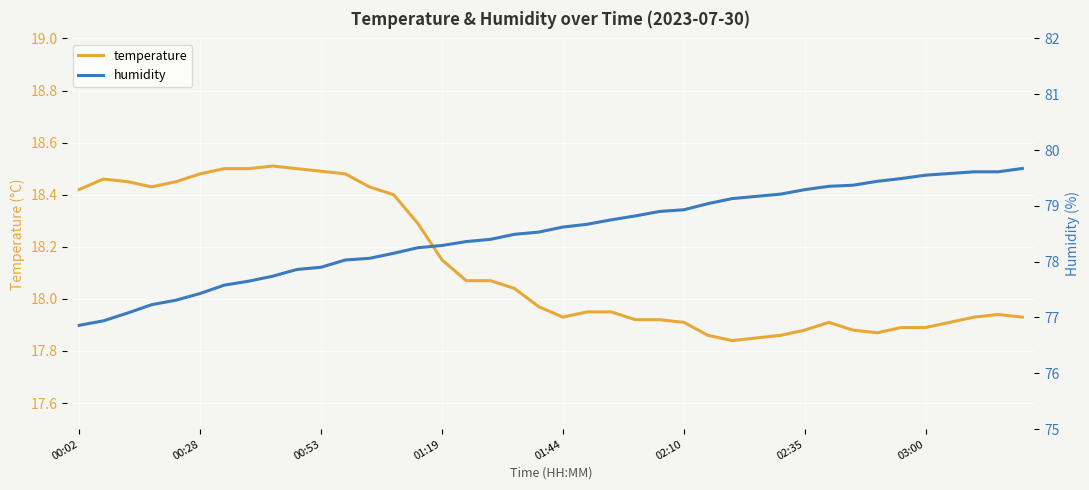

True or false: humidity and temperature cross at least once.

False